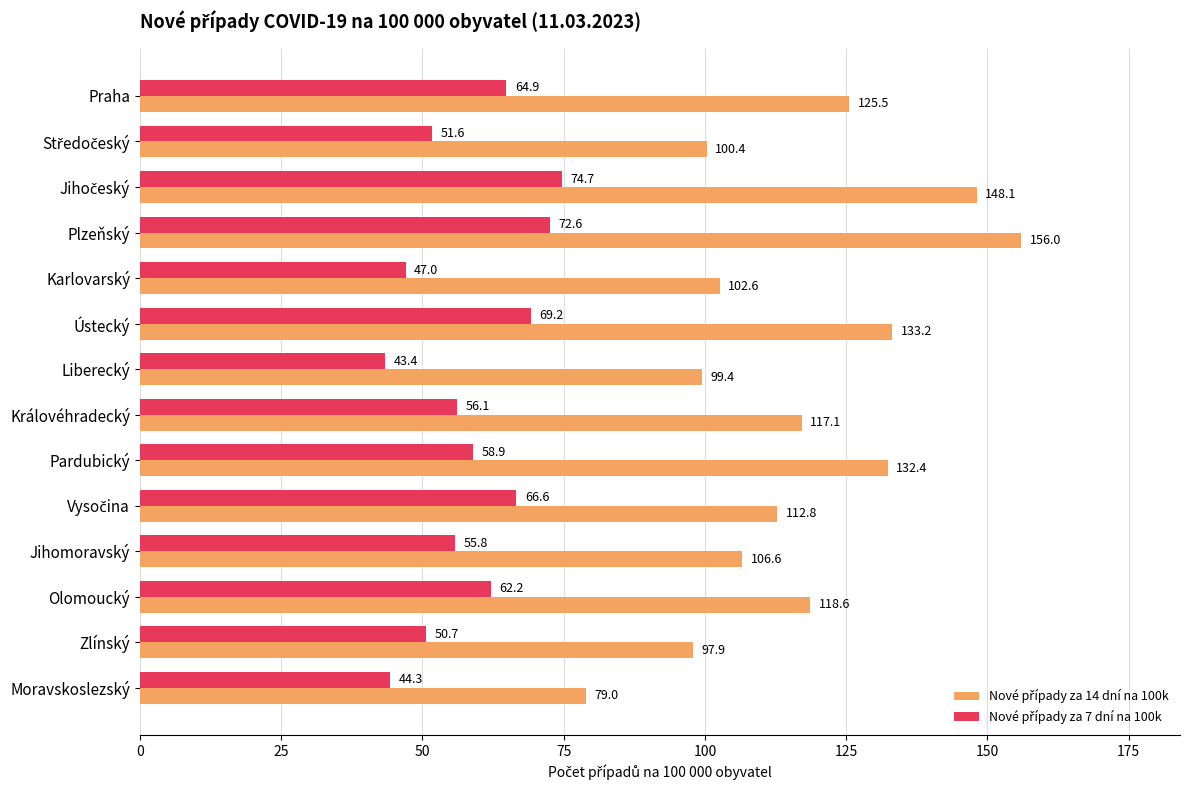

At how many categories does at least one series exceed 120?

5